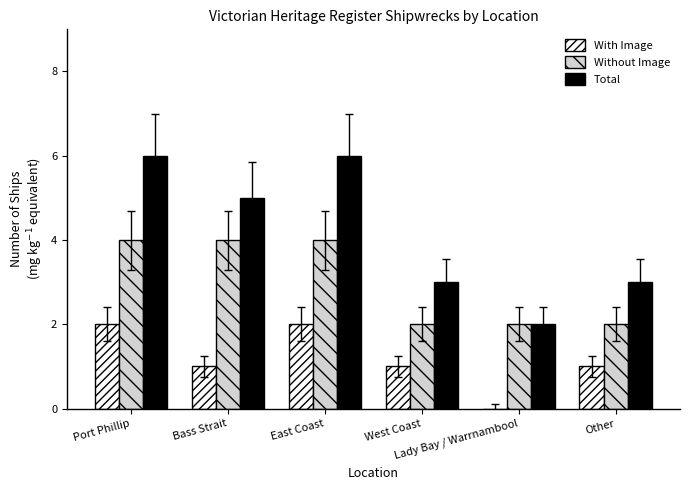

Which series has the largest total across all categories?

Total